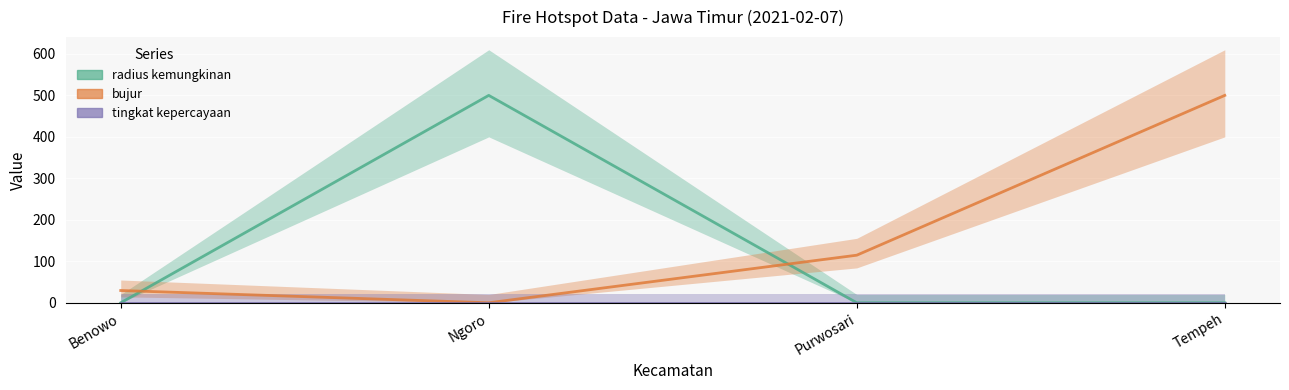

What is the difference between the bujur values at Tempeh and Benowo?

470.4